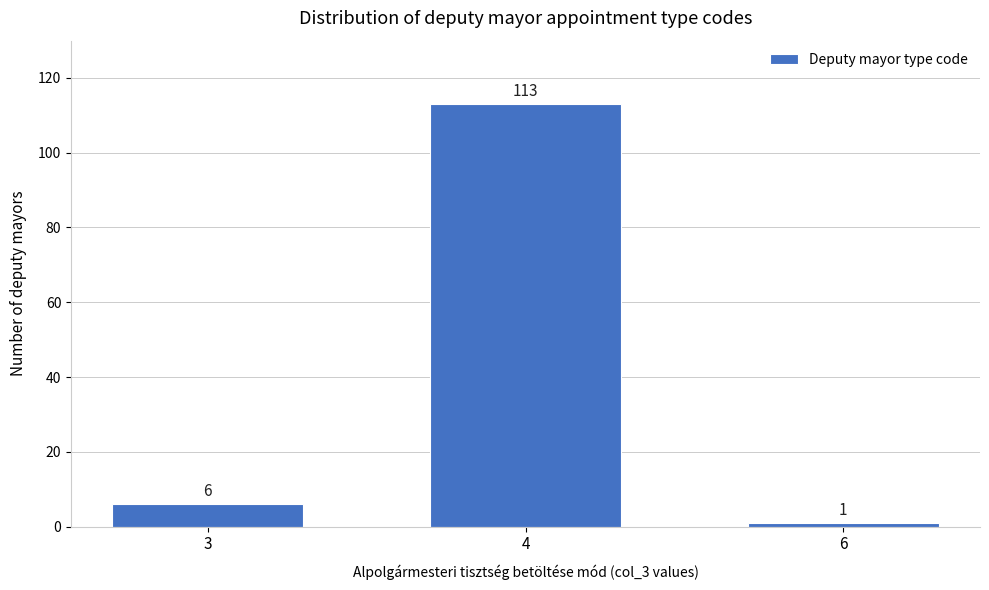

Reading left to right, what are all the values shown in this chart?

3=6	4=113	6=1